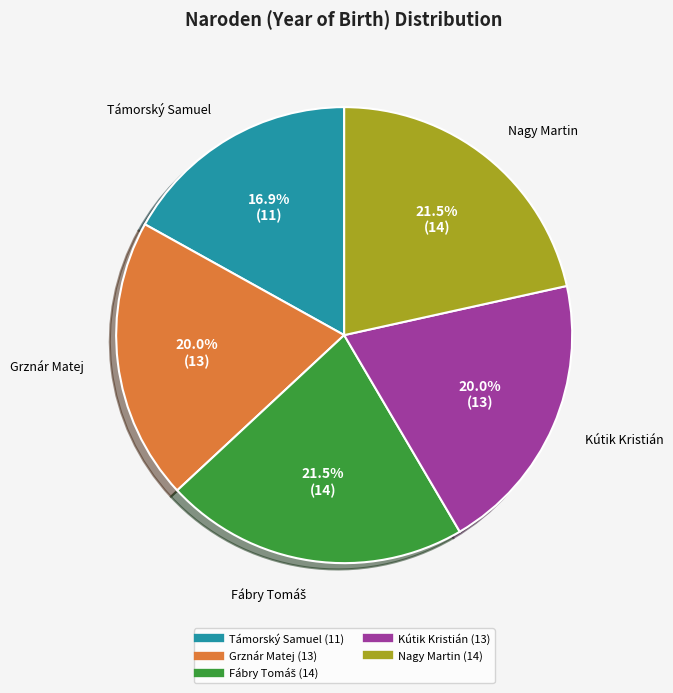

How many slices are in this pie chart?

5